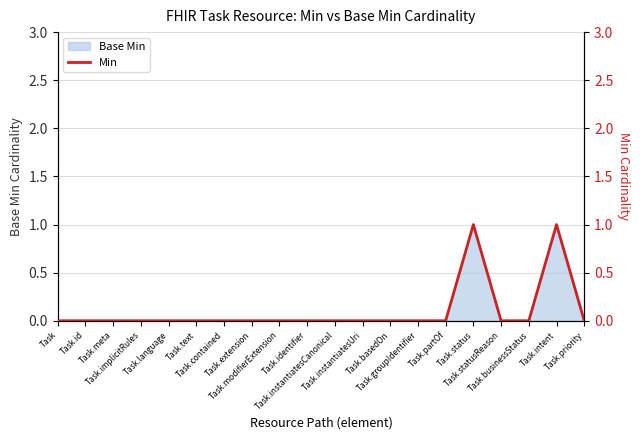

What is the greatest value displayed?

1